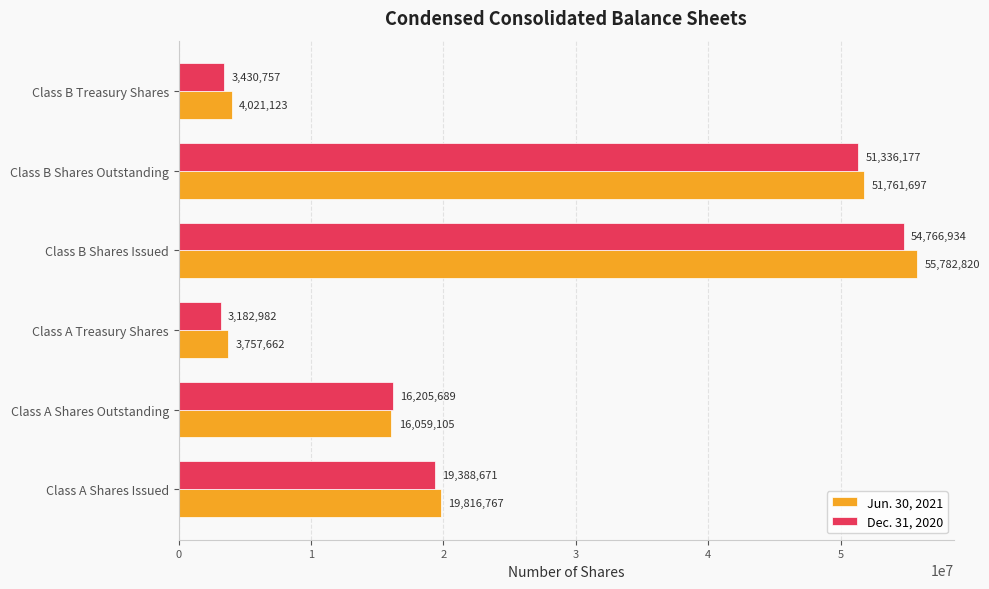

Which series has the largest total across all categories?

Jun. 30, 2021